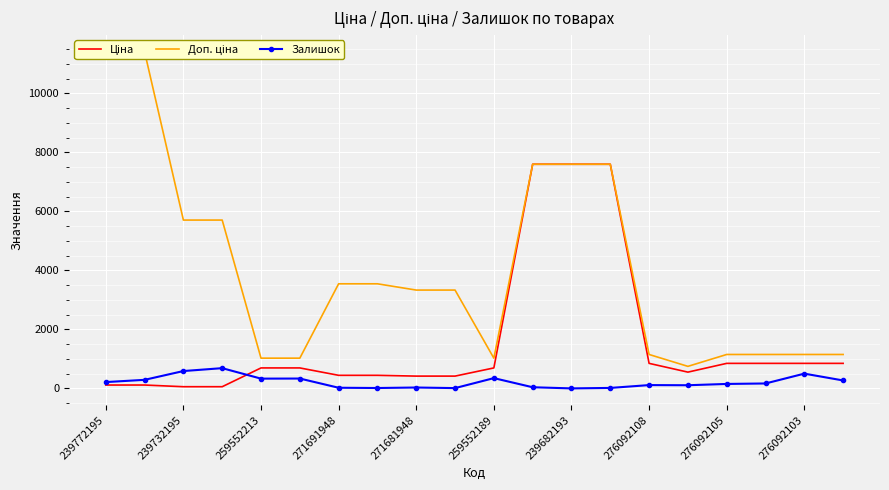

Which category has the highest value across all series?

239772195